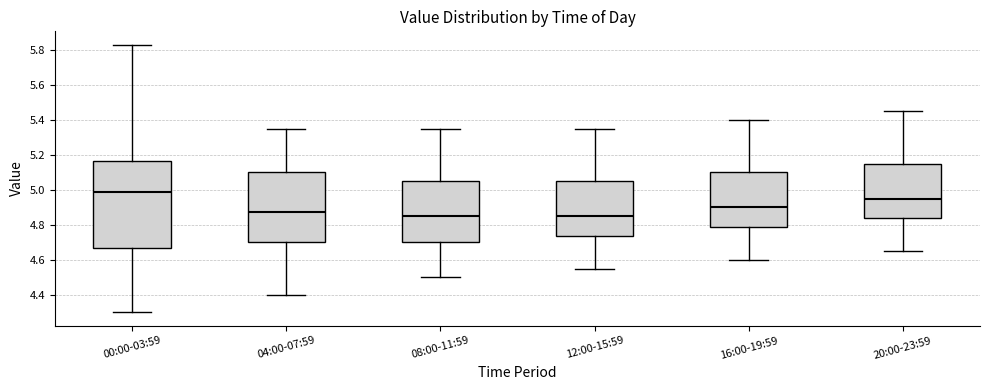

Reading left to right, transcribe this box plot: for each box, give where its median line is, the range the box spans, and where its two whiskers end, as read against the y-axis. The values are not printed on the chart, so give them approximately, as read against the axis.

00:00-03:59: median 4.98, box 4.66 to 5.16, whiskers 4.30 to 5.84
04:00-07:59: median 4.88, box 4.70 to 5.10, whiskers 4.40 to 5.36
08:00-11:59: median 4.86, box 4.70 to 5.06, whiskers 4.50 to 5.36
12:00-15:59: median 4.86, box 4.74 to 5.06, whiskers 4.56 to 5.36
16:00-19:59: median 4.90, box 4.78 to 5.10, whiskers 4.60 to 5.40
20:00-23:59: median 4.96, box 4.84 to 5.16, whiskers 4.66 to 5.46